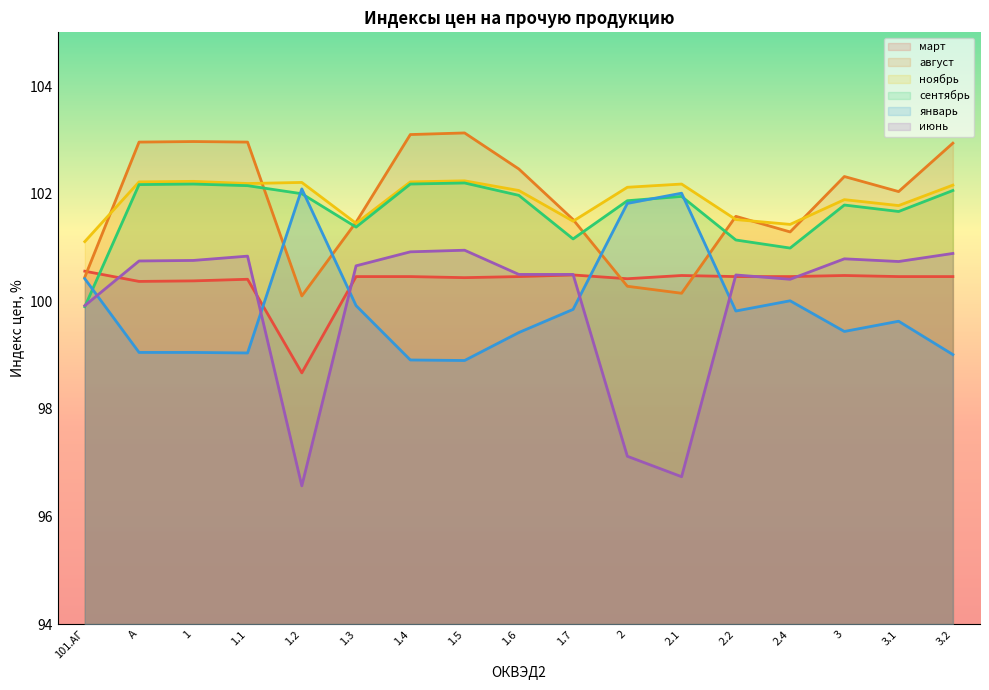

How many intersections are there between сентябрь and август?

4